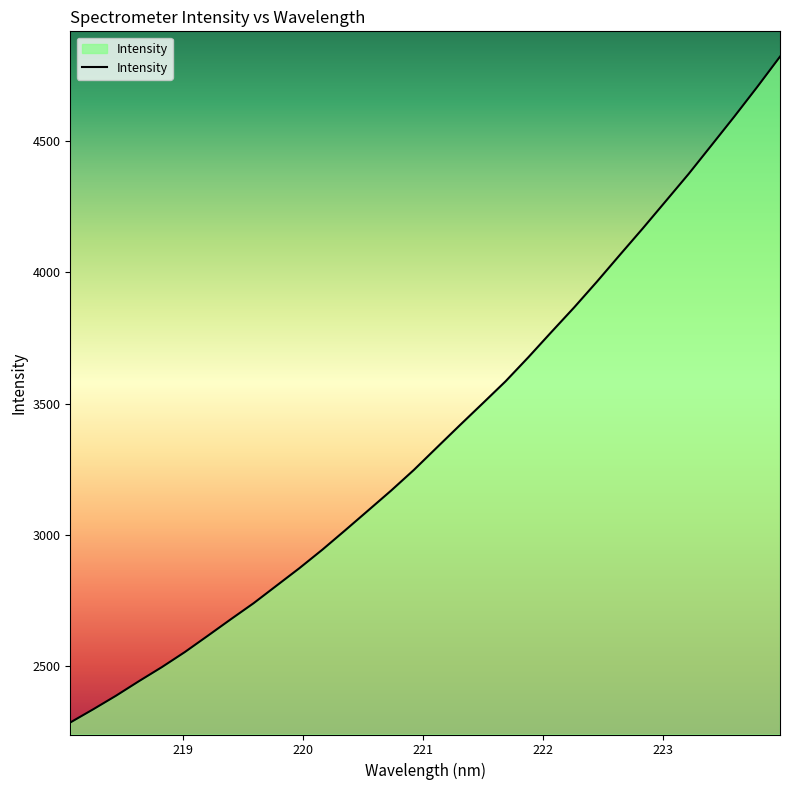

What is the smallest value displayed?

2285.9